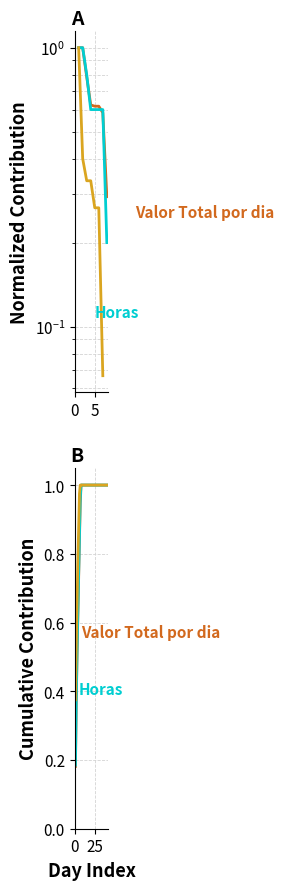

What is the average value of the Horas series?

0.9